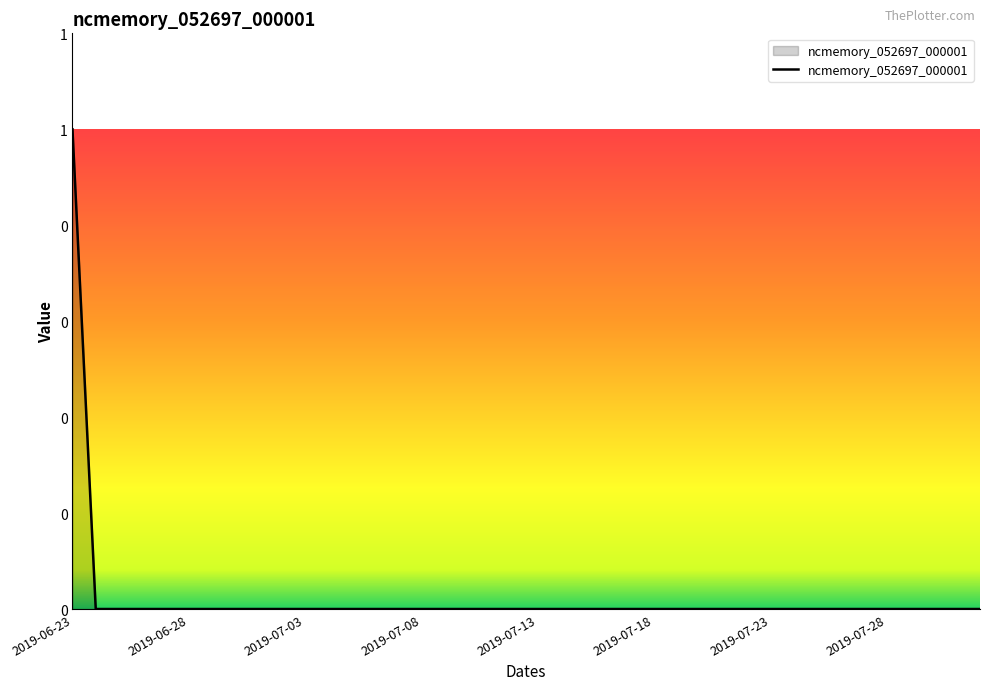

Does the chart have visible grid lines?

No